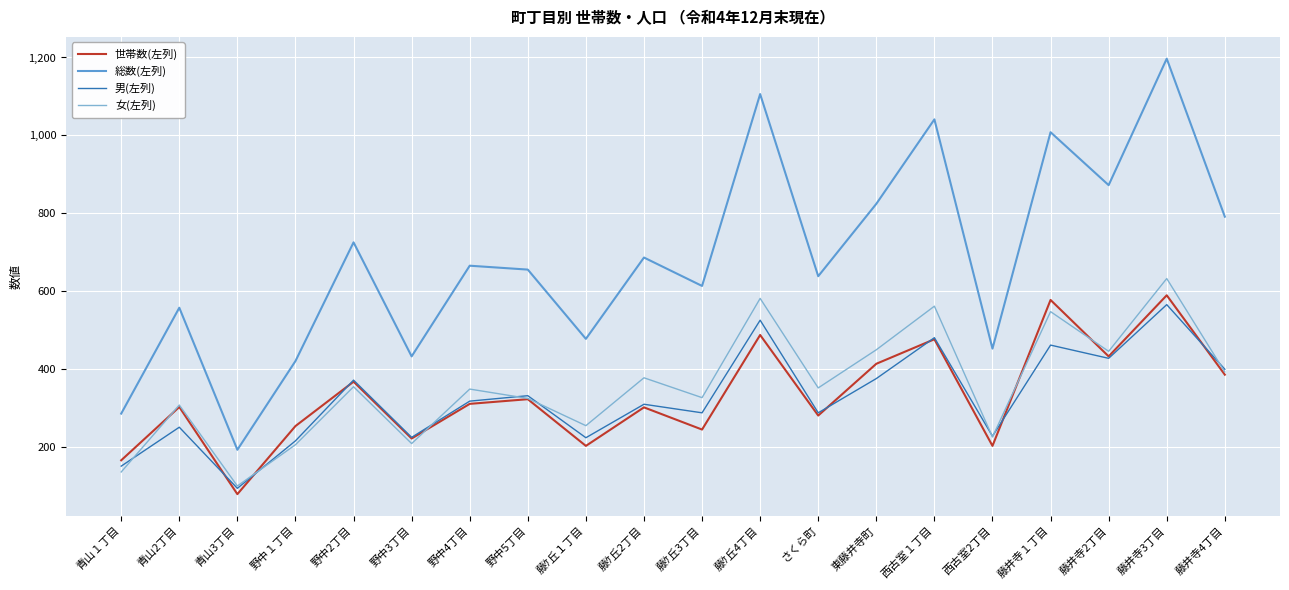

What is the spread (max minus min) of values at 藤井寺2丁目?

445